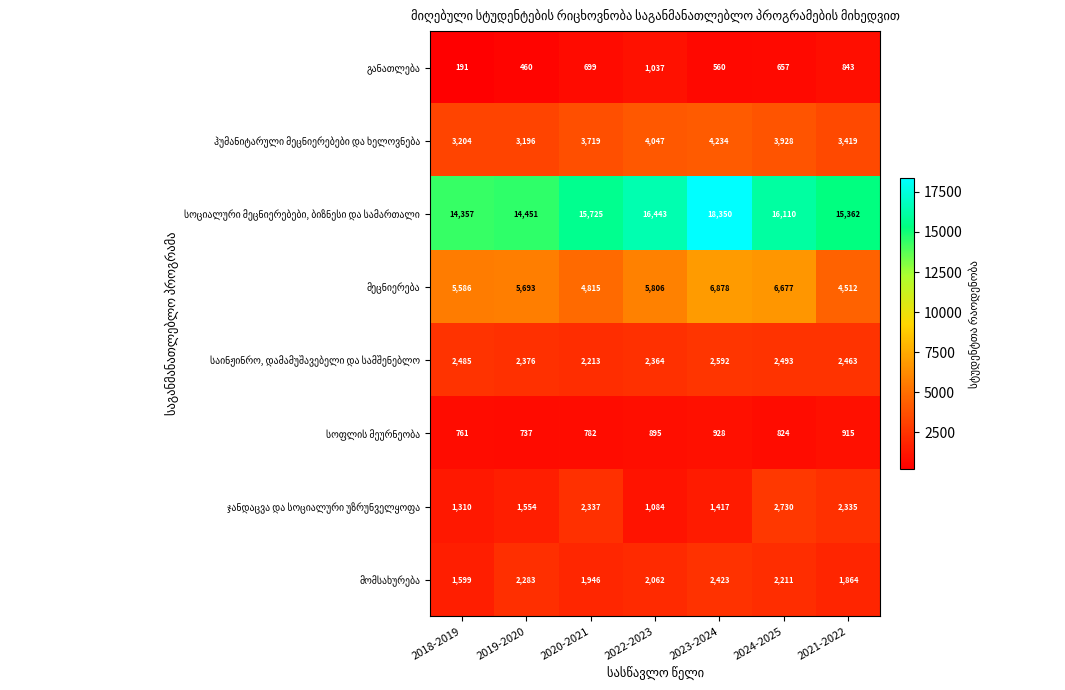

What is the smallest value displayed?

191